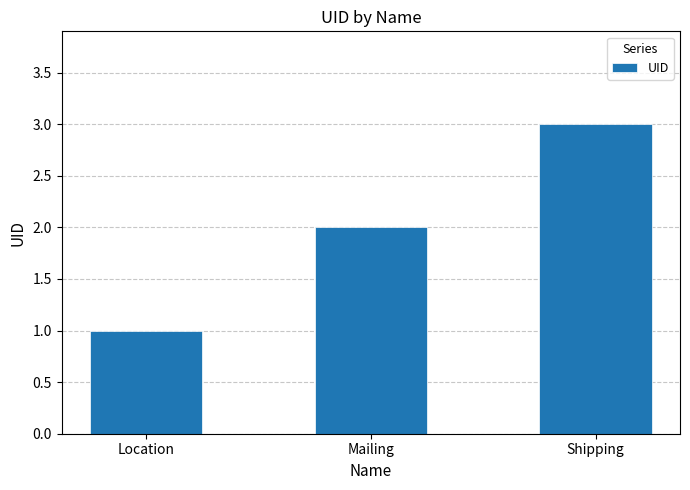

What is the change in value from Mailing to Shipping?

+1